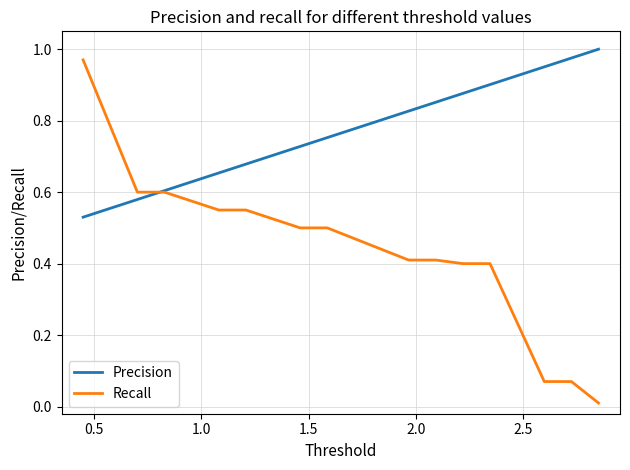

List the series in order of their overall mean, highest first.

Precision, Recall